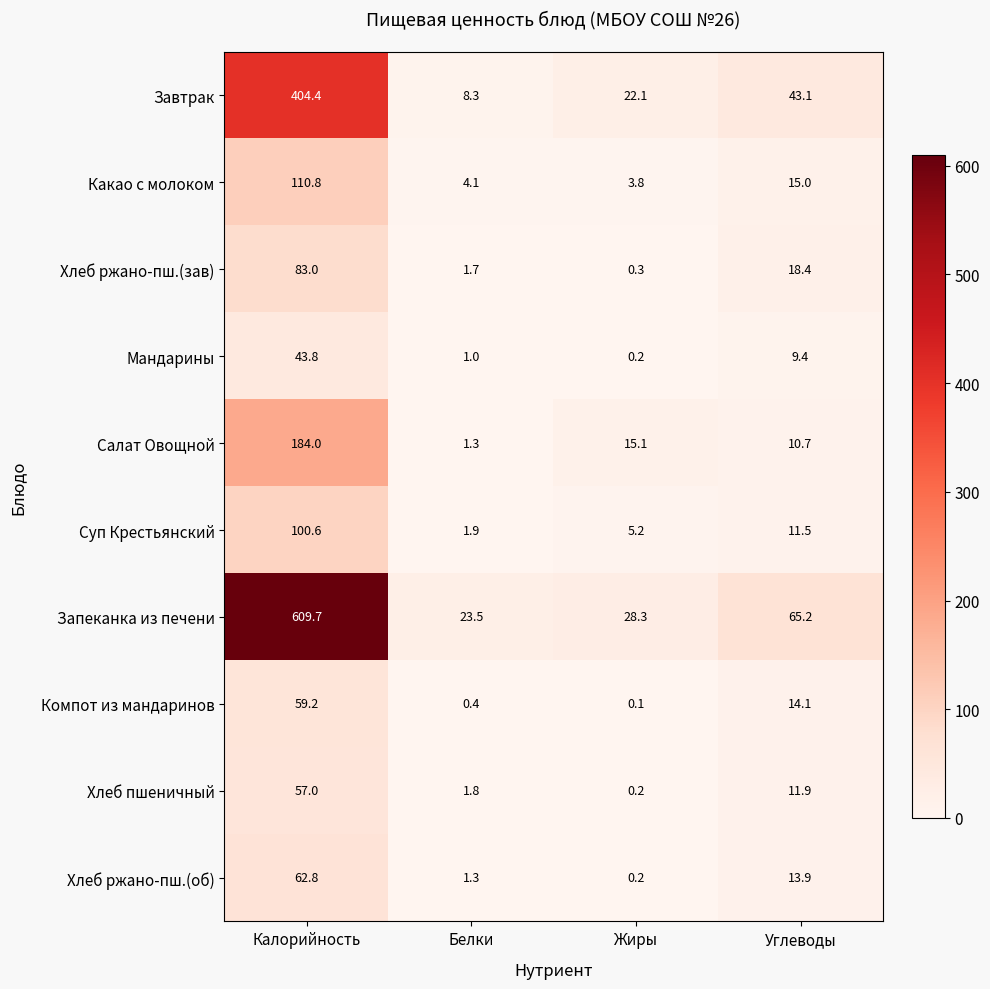

At which category does the chart reach its peak across all series?

Калорийность